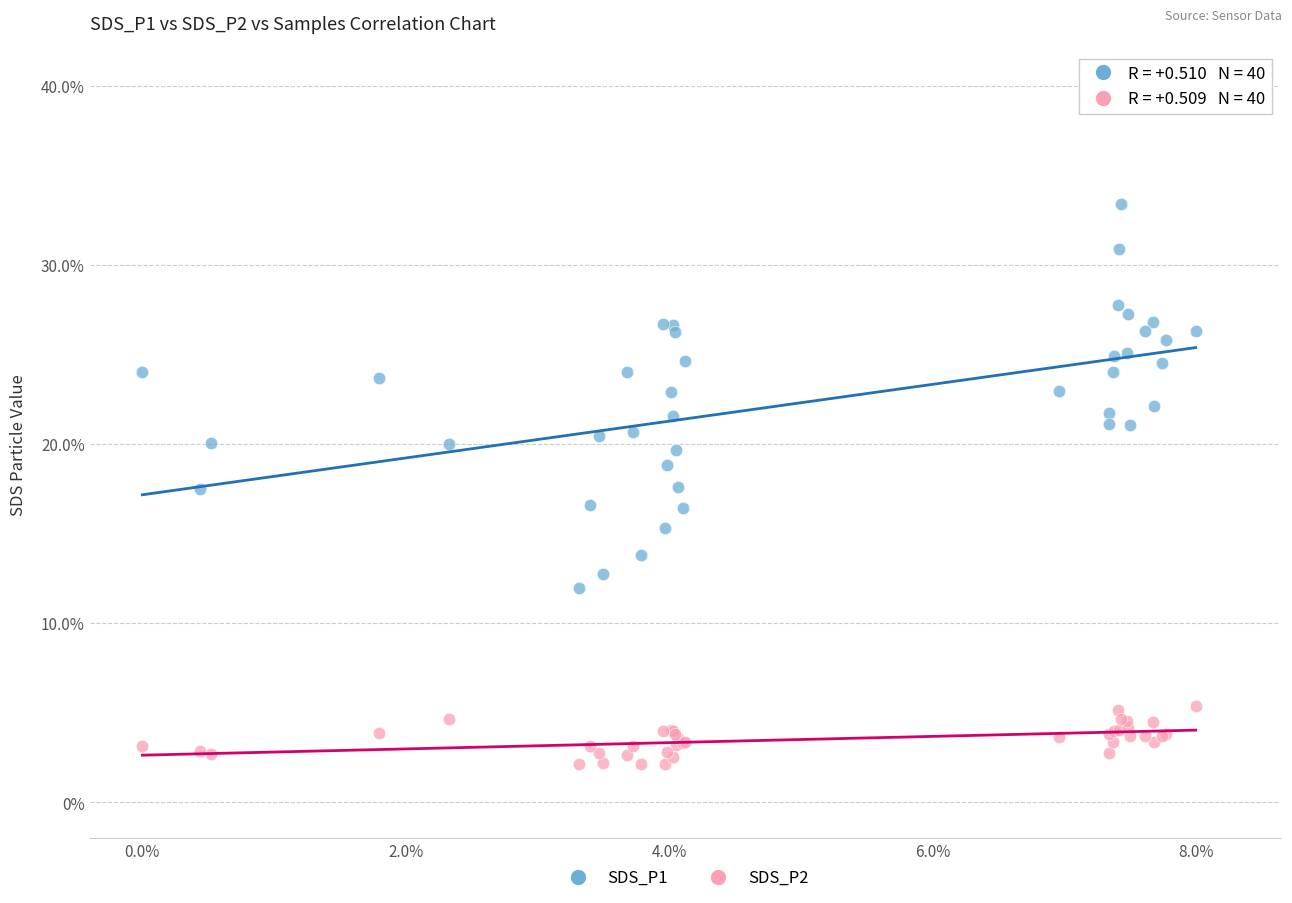

Which series has the largest Y range (max minus min)?

SDS_P1